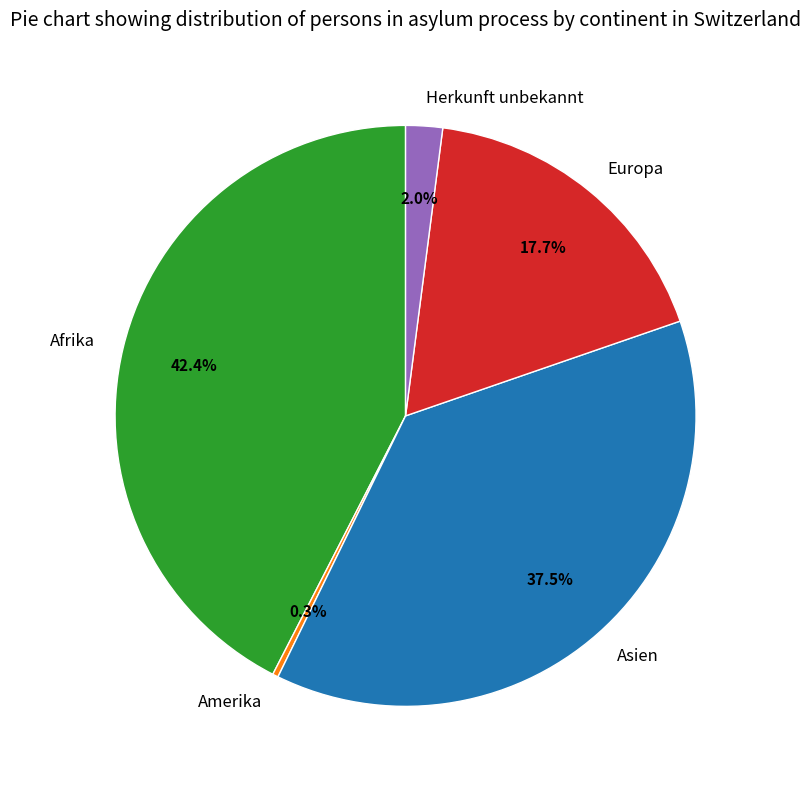

To the nearest percent, what is the average slice percentage?

20%